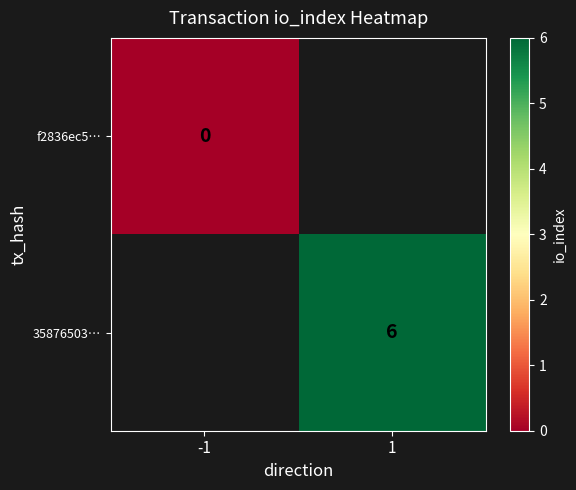

What is the greatest value displayed?

6.0